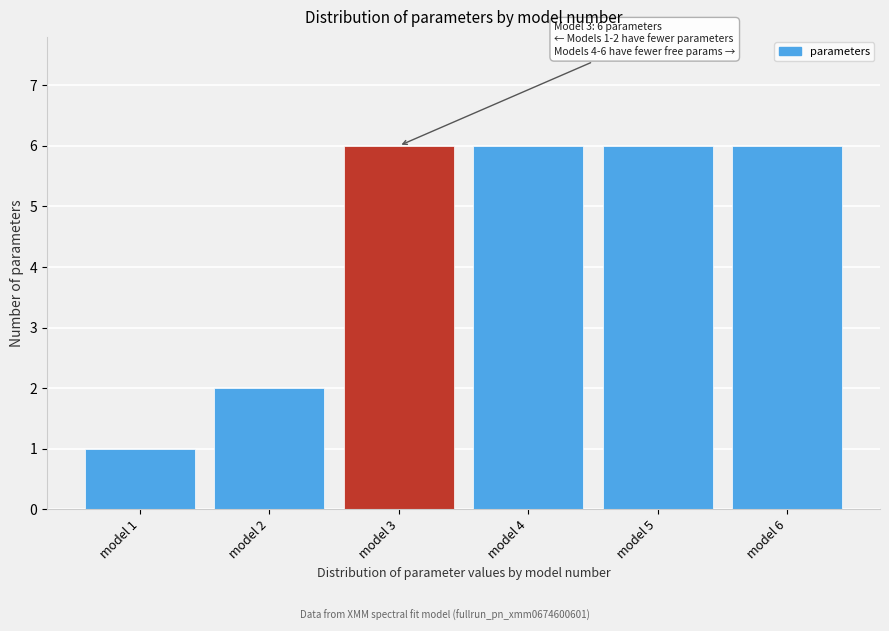

Reading left to right, extract all data points from this chart.

1	2	6	6	6	6